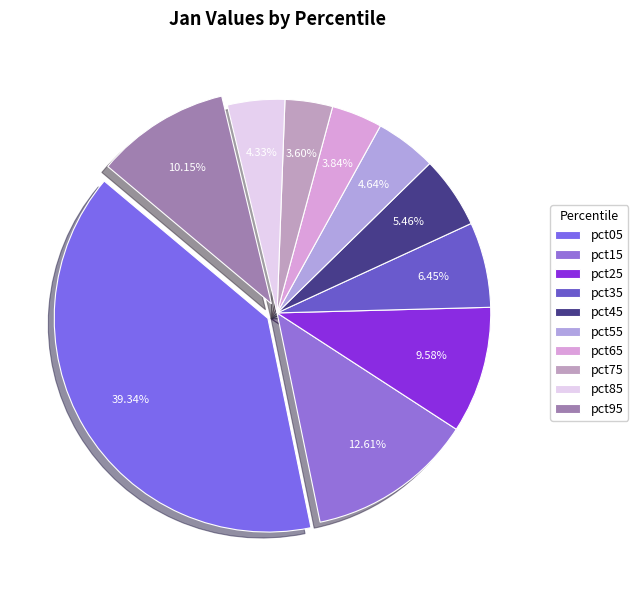

To the nearest percent, what is the combined percentage of pct55 and pct15?

17%